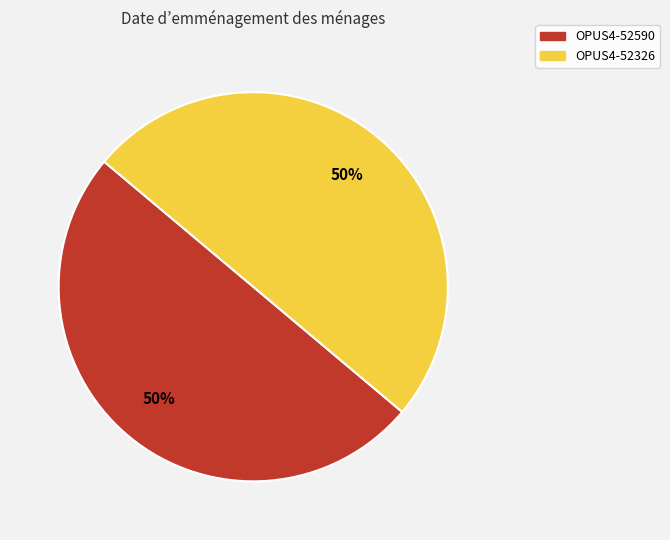

What is the ratio of the value at OPUS4-52590 to the value at OPUS4-52326?

1.0